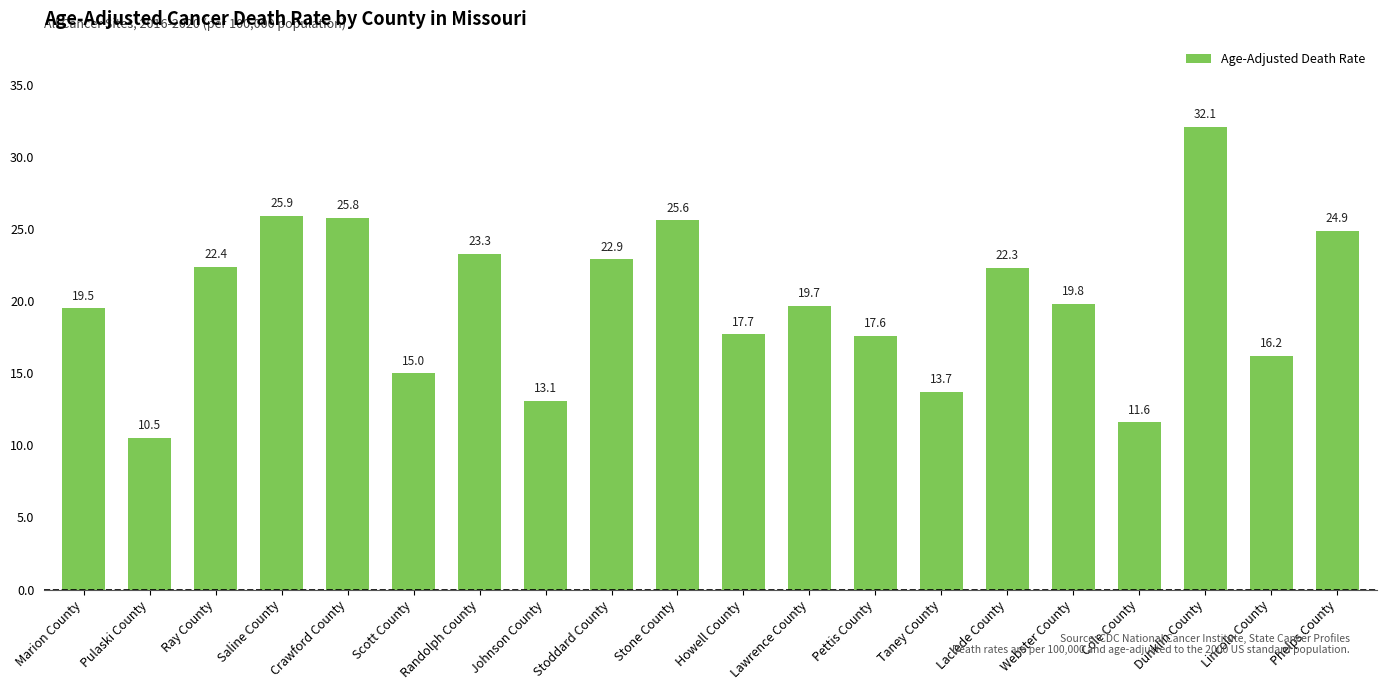

Rank the categories by value from lowest to highest.

Pulaski County, Cole County, Johnson County, Taney County, Scott County, Lincoln County, Pettis County, Howell County, Marion County, Lawrence County, Webster County, Laclede County, Ray County, Stoddard County, Randolph County, Phelps County, Stone County, Crawford County, Saline County, Dunklin County